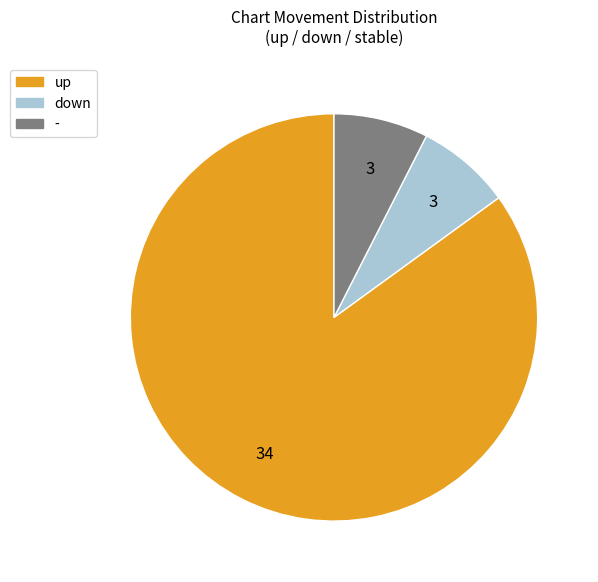

Which slice is the largest?

up